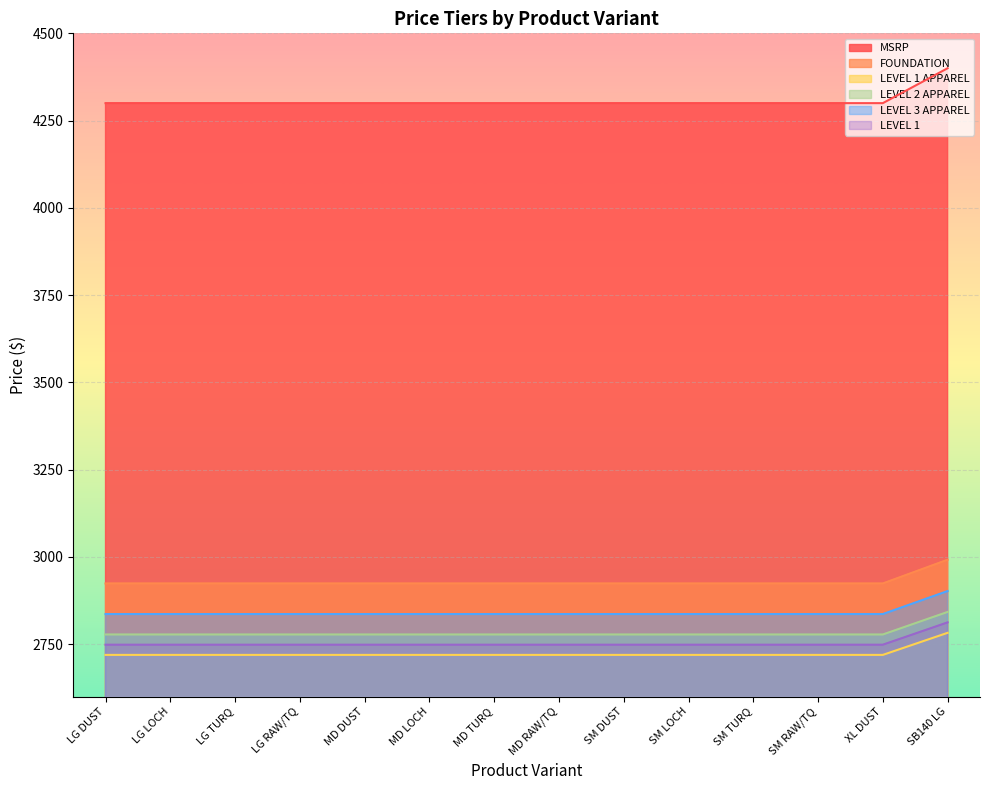

What position from the right is MD TURQ?

8